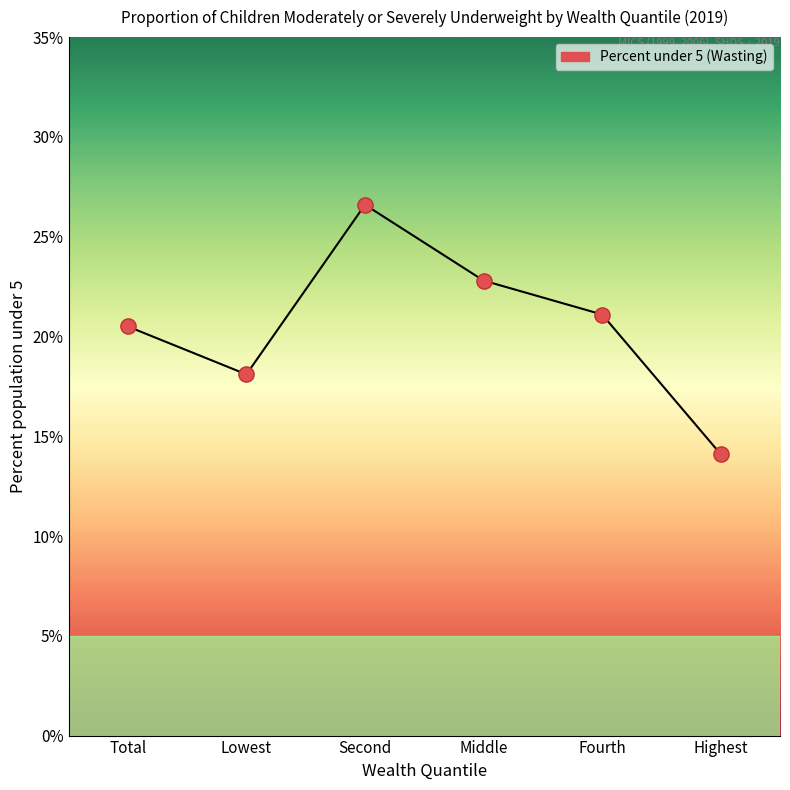

Which has a higher value, Total or Fourth?

Fourth